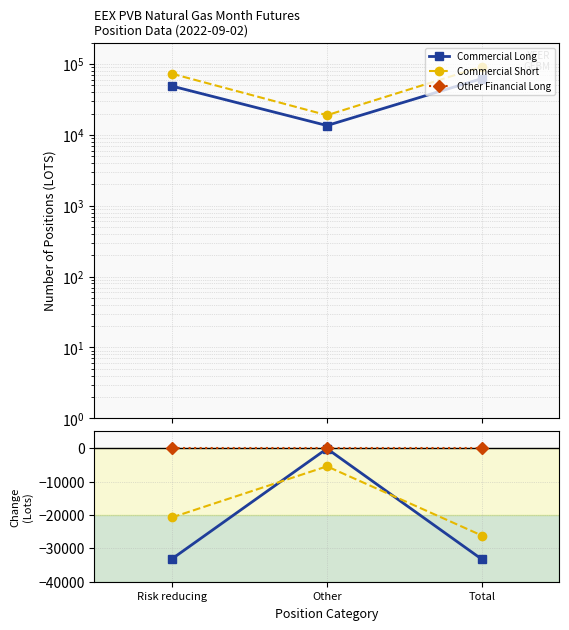

Reading right to left, transcribe all the data shown in this chart.

Commercial Long: Total=62400	Other=13560	Risk reducing=48840
Commercial Short: Total=91980	Other=18960	Risk reducing=73020
Other Financial Long: Total=0	Other=0	Risk reducing=0
Commercial Long Change: Total=-33300	Other=-140	Risk reducing=-33160
Commercial Short Change: Total=-26180	Other=-5440	Risk reducing=-20740
Other Financial Long Change: Total=0	Other=0	Risk reducing=0